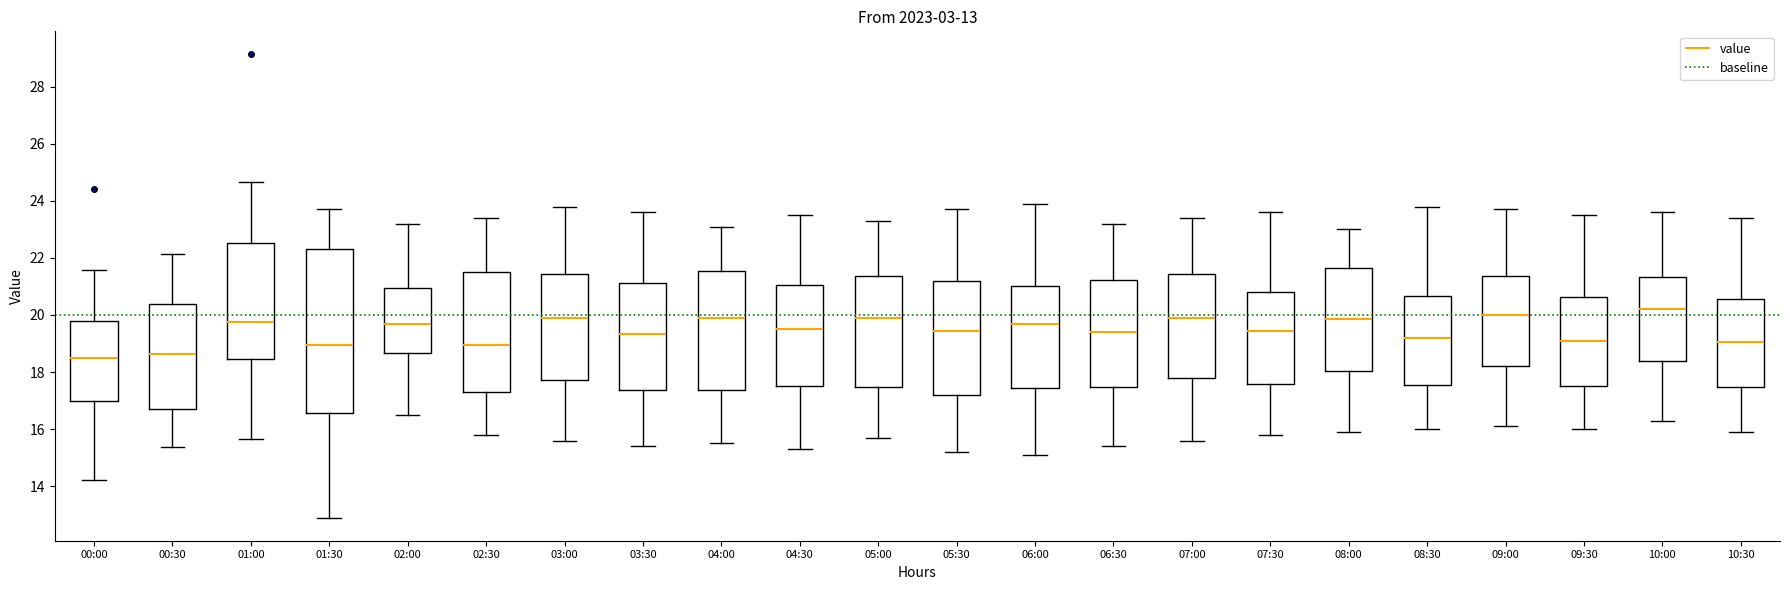

Comparing the boxes themselves (not the whiskers), which one is the tallest?

01:30